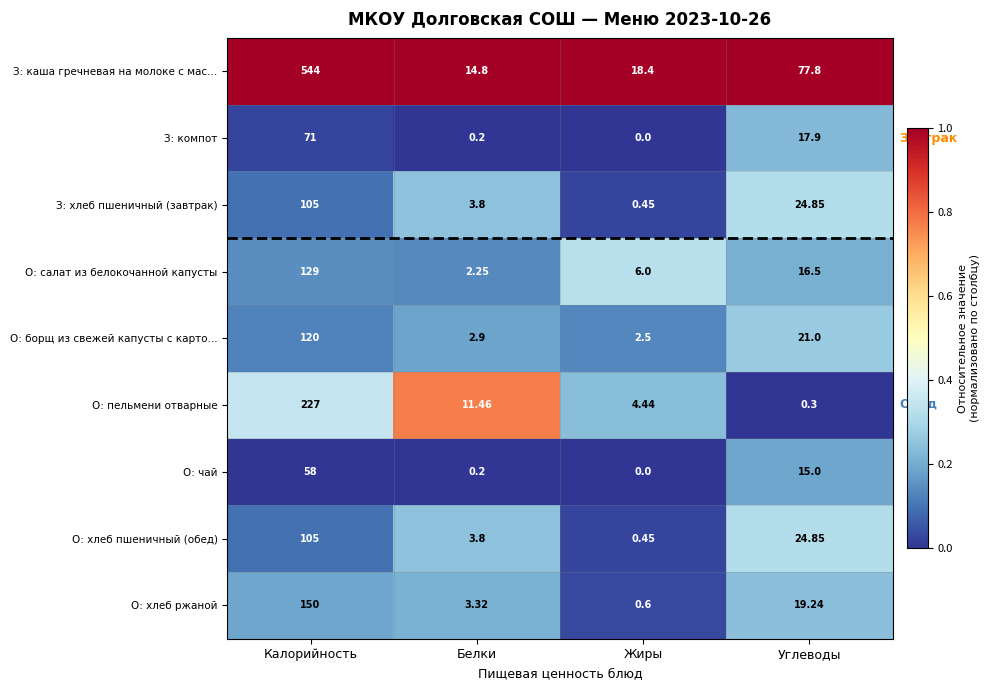

Which category has the highest value across all series?

Калорийность